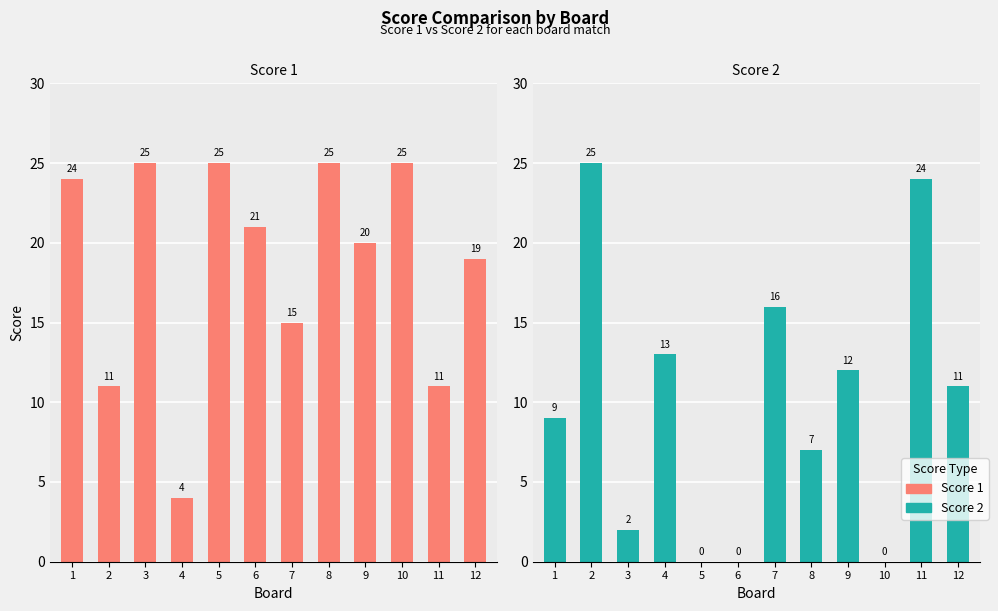

What is the minimum value for Score 1?

4